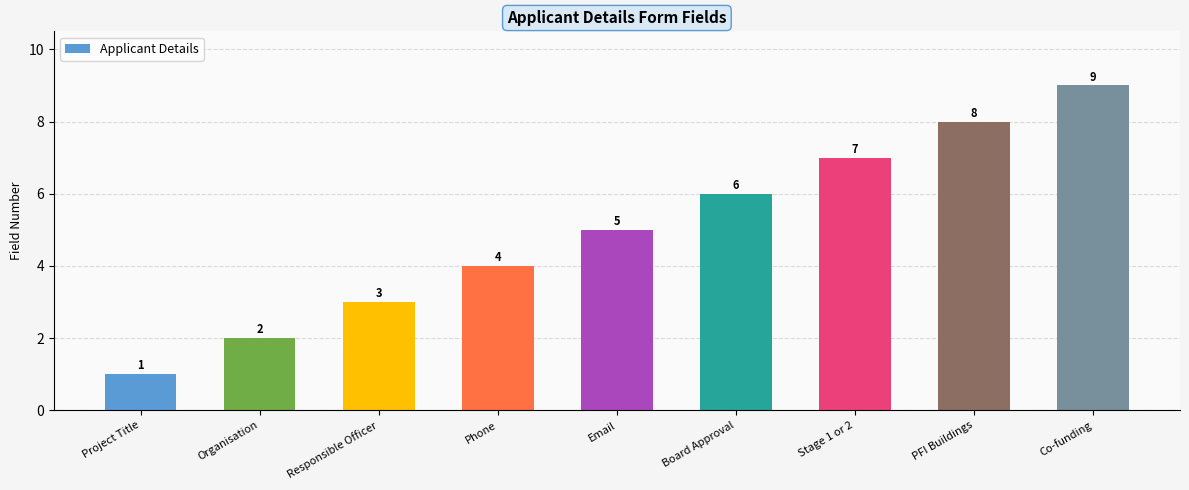

What is the sum of the values at Board Approval and Co-funding?

15